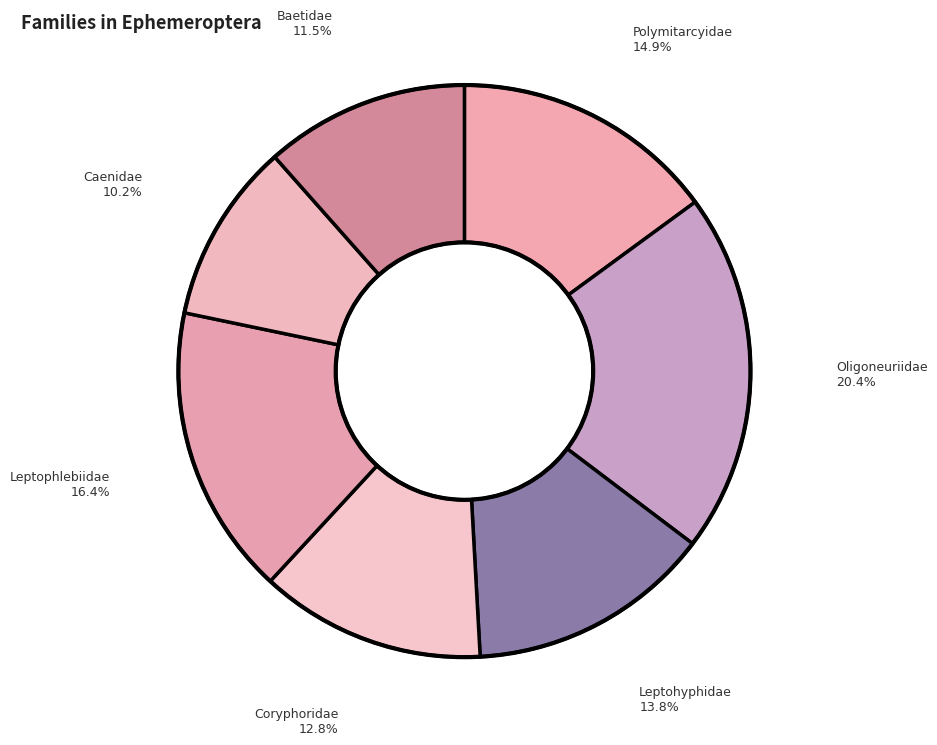

What portion of the pie excludes Oligoneuriidae?

79.6%